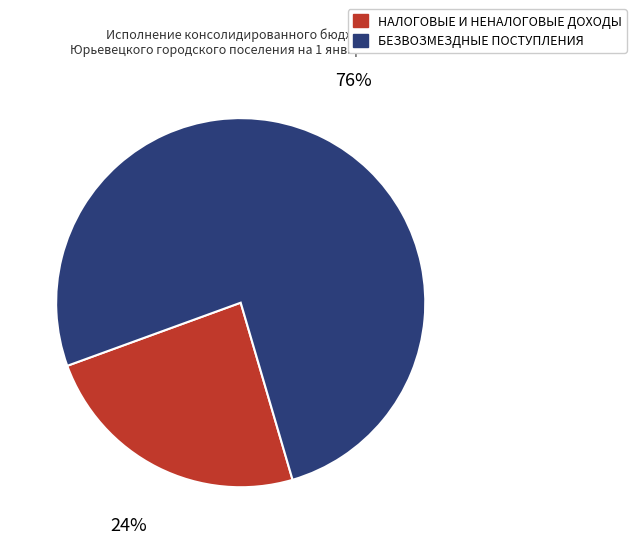

The НАЛОГОВЫЕ И НЕНАЛОГОВЫЕ ДОХОДЫ slice represents 10% of the pie. True or false?

False